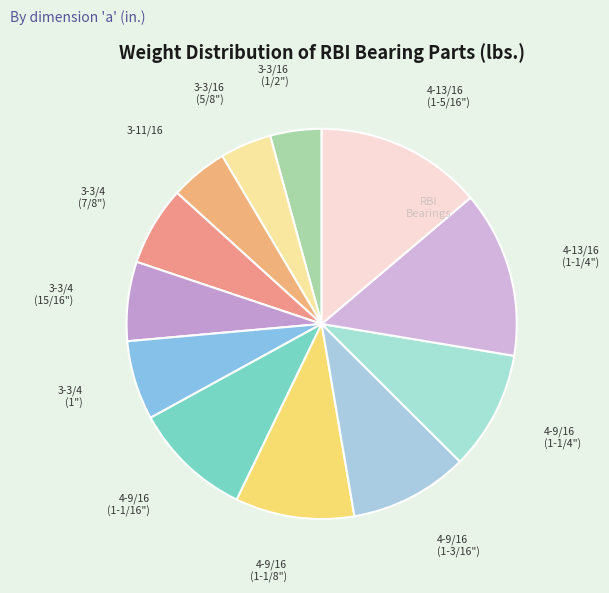

What is the ratio of the value at 4-9/16 (1-1/4") to the value at 4-9/16 (1-1/16")?

1.0